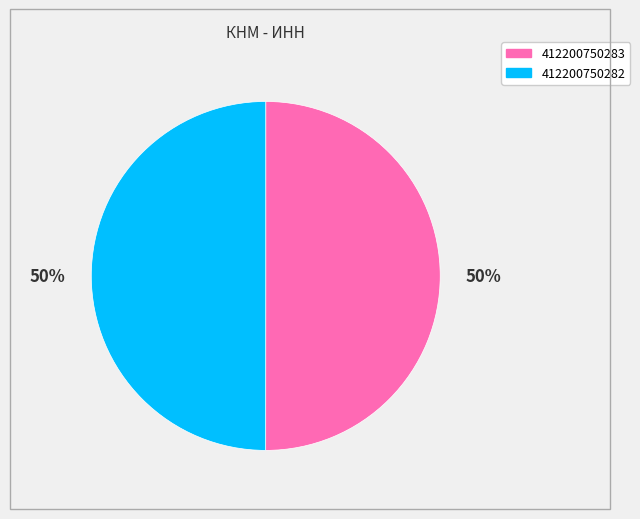

Is the sum of 412200750283 and 412200750282 greater than half?

Yes